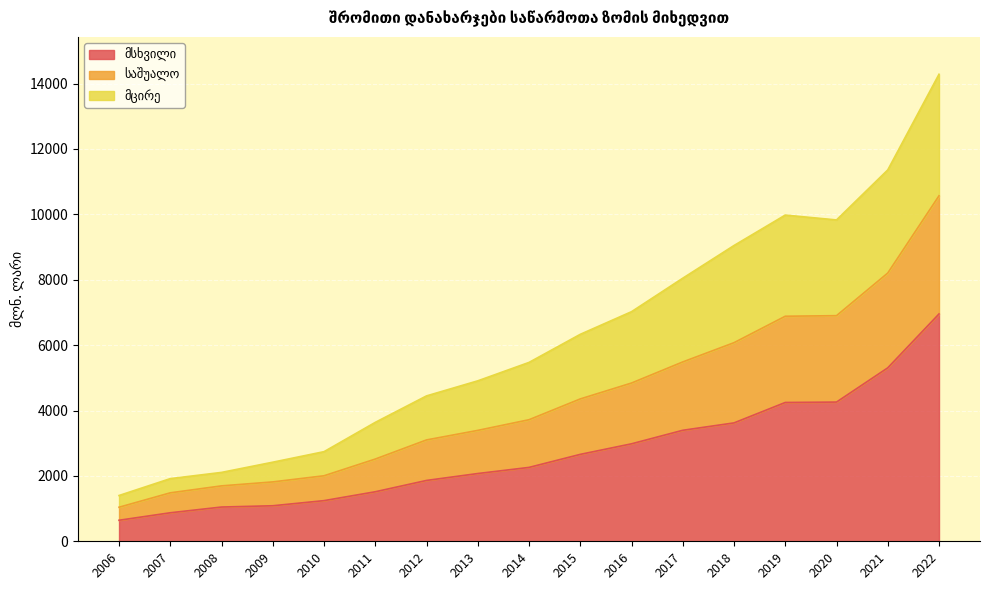

Does the chart display data point markers on the line(s)?

No